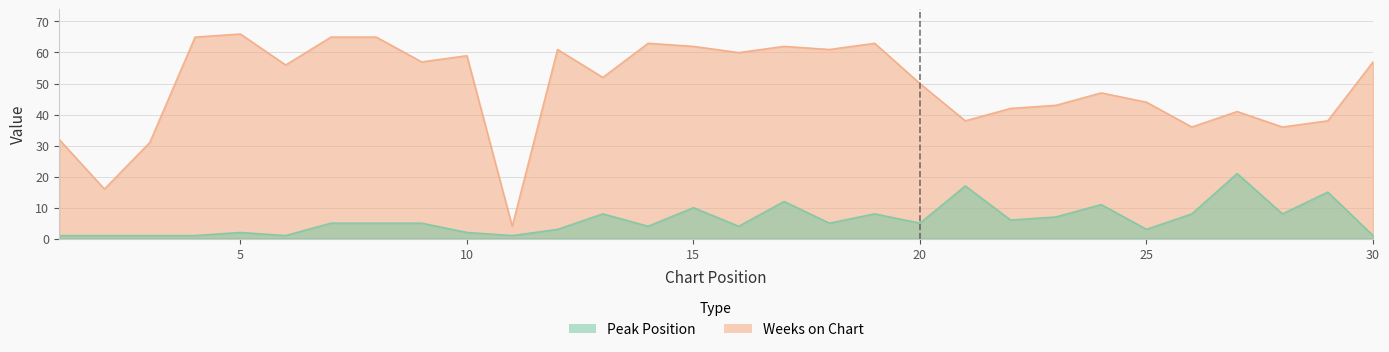

How many data points in Peak Position are above 5?

12